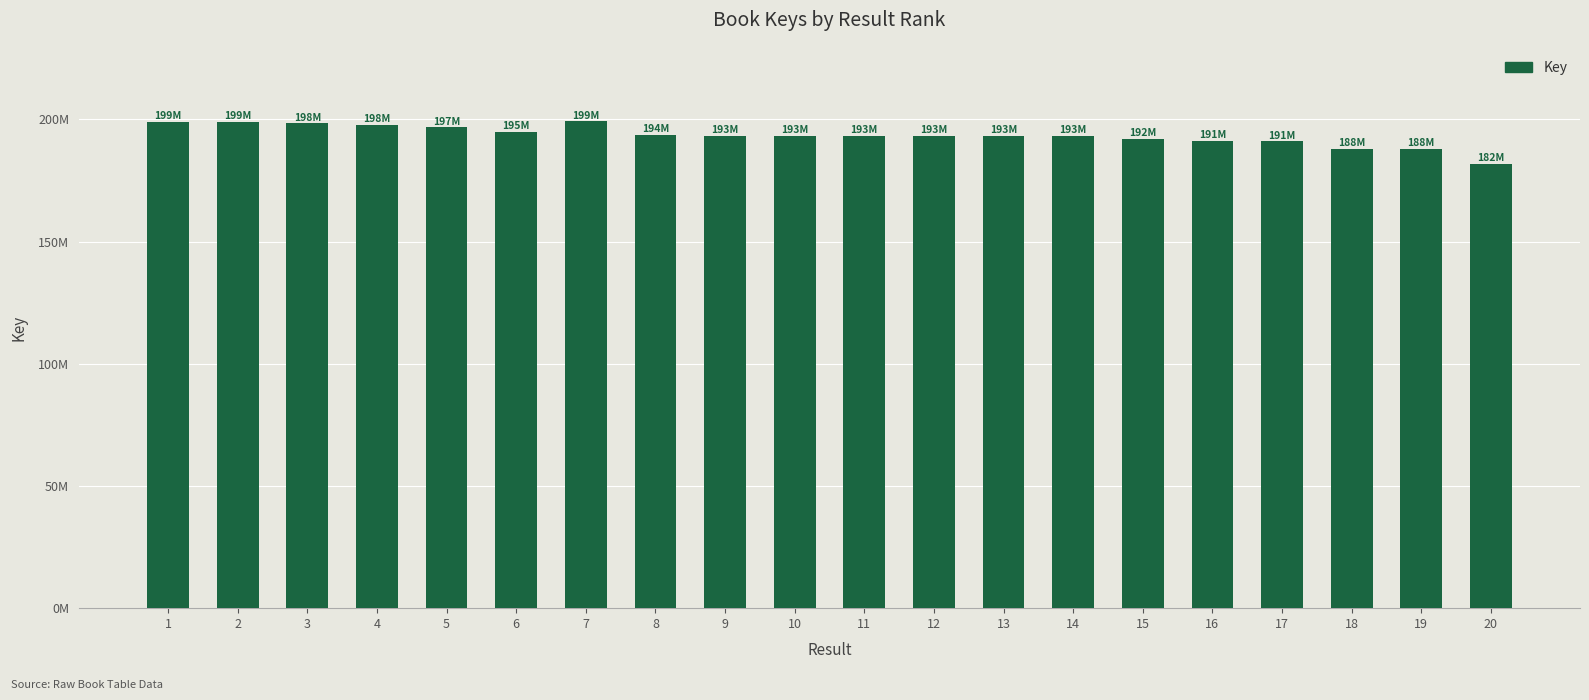

What is the change in value from 7 to 17?

-8276261